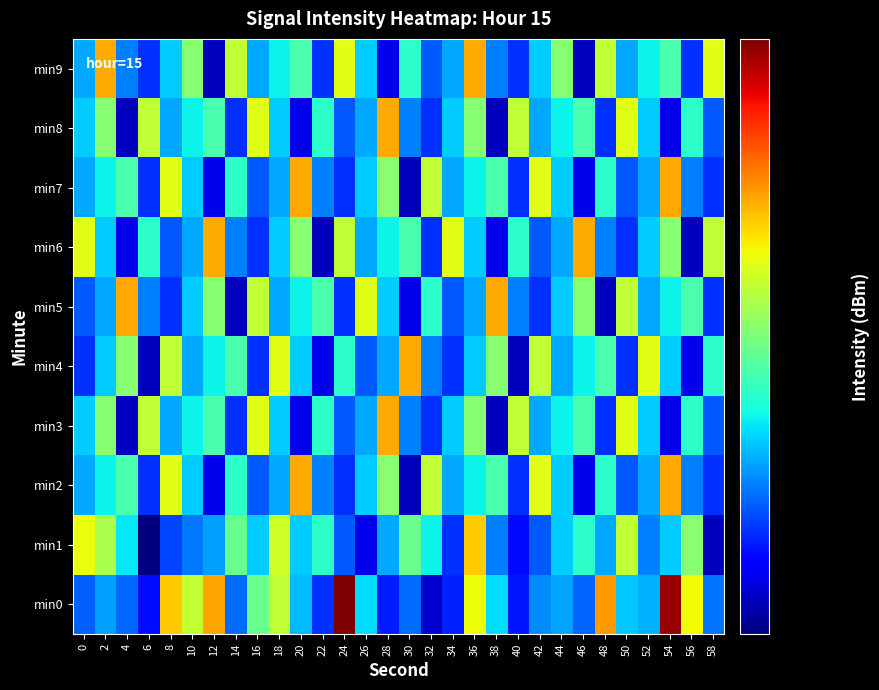

What is the difference between the highest and lowest values at 2?

12.2